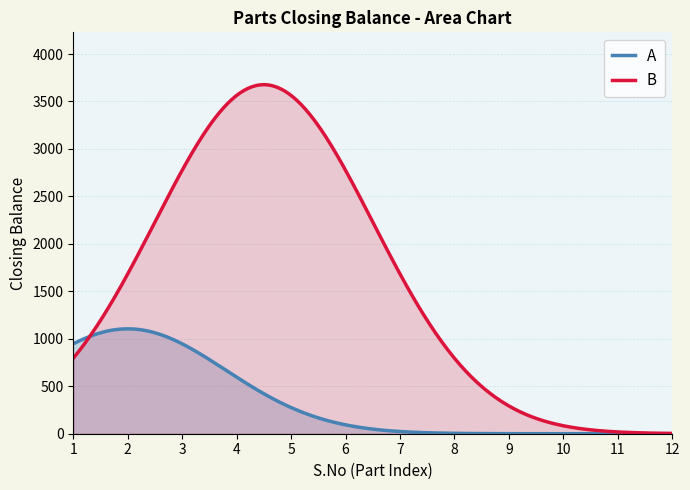

How many lines are shown in the chart?

2